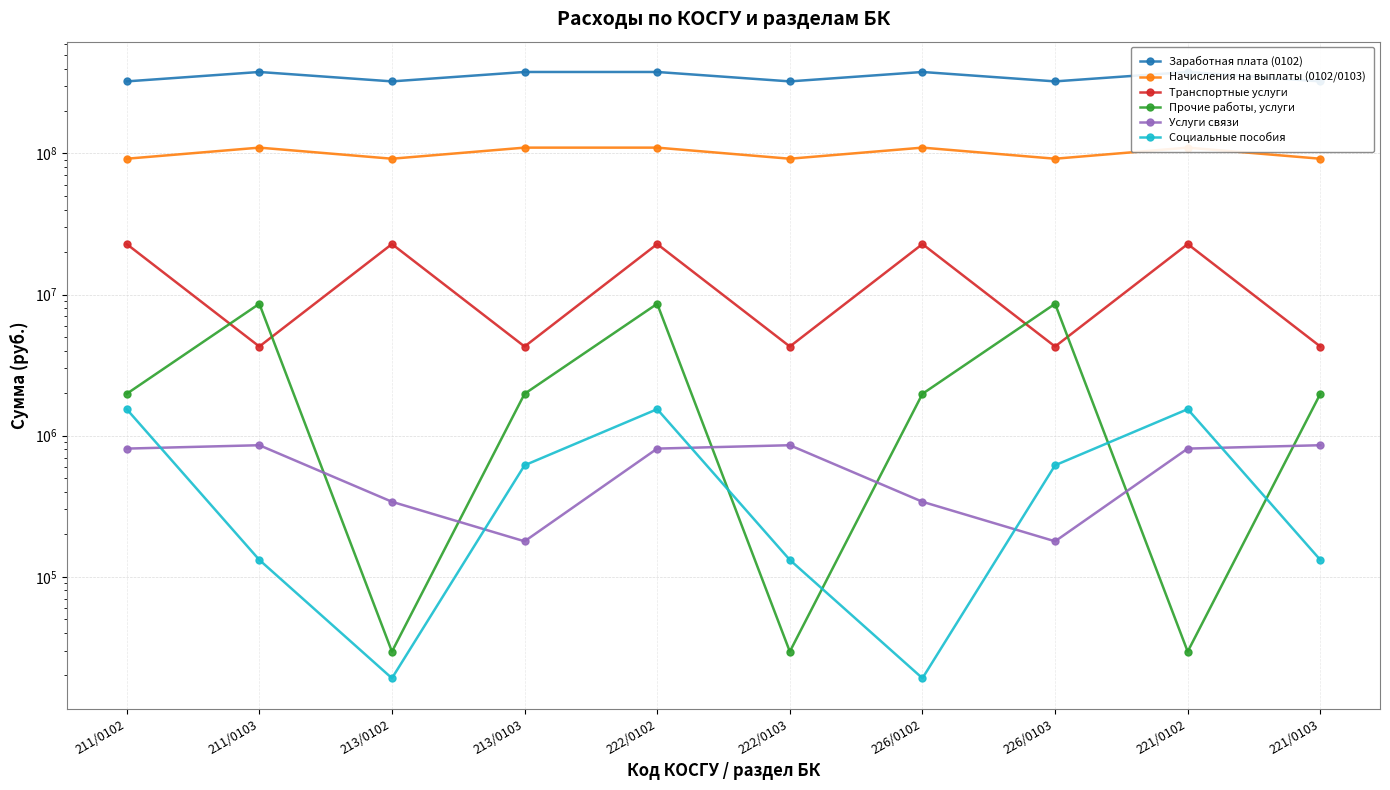

What is the spread (max minus min) of values at 213/0102?

324127665.8